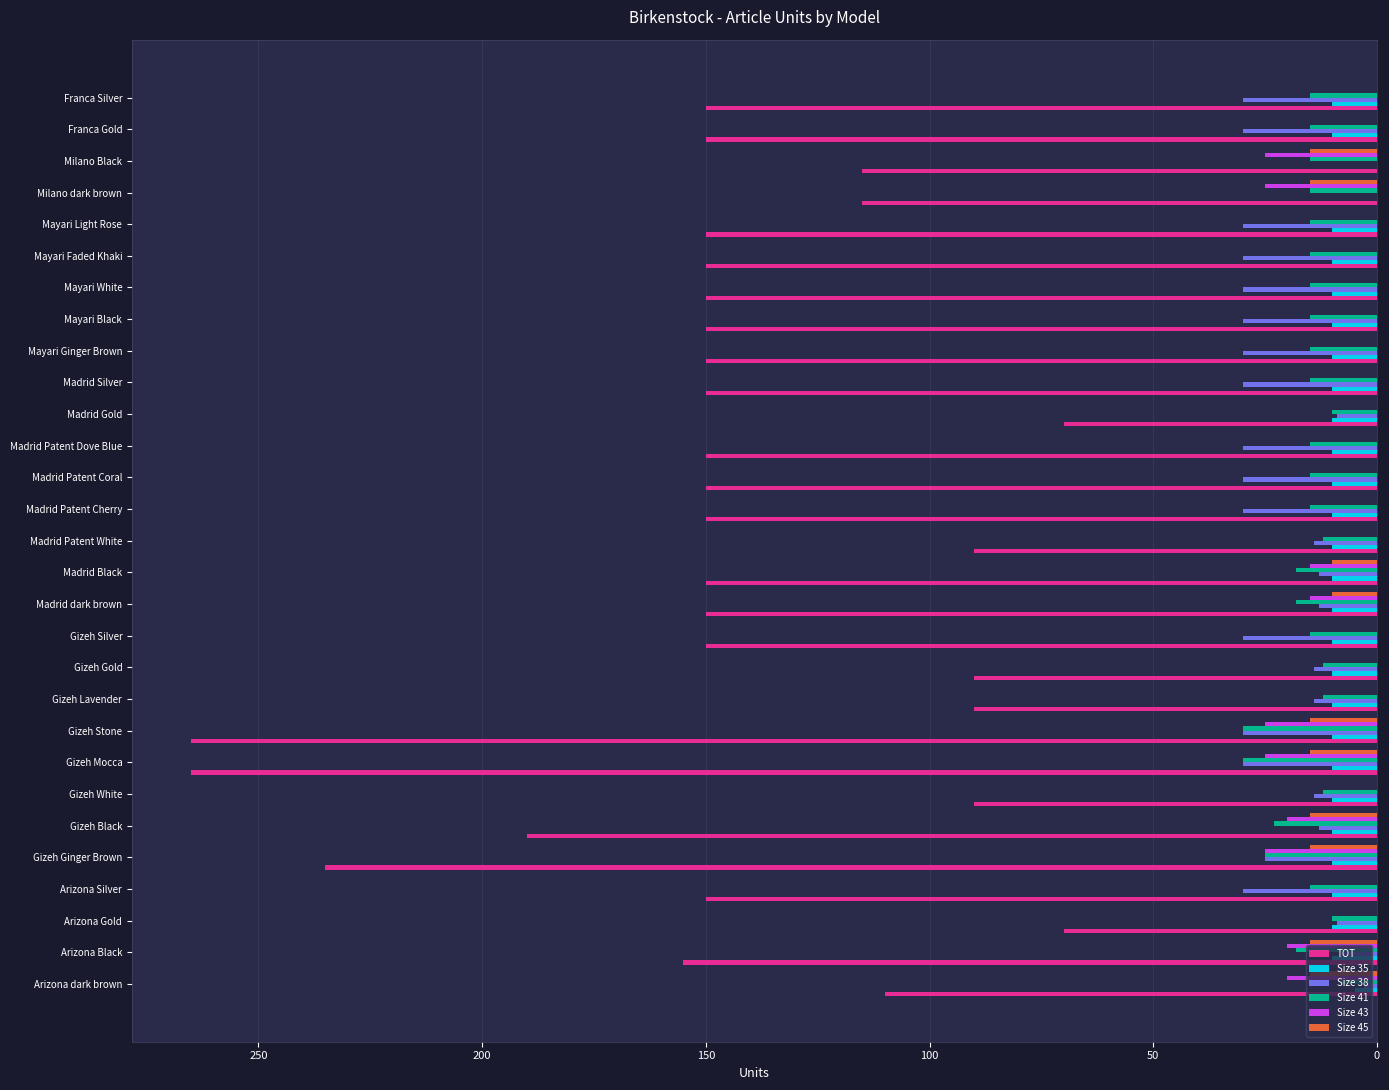

How many values in the Size 45 series exceed 0?

10